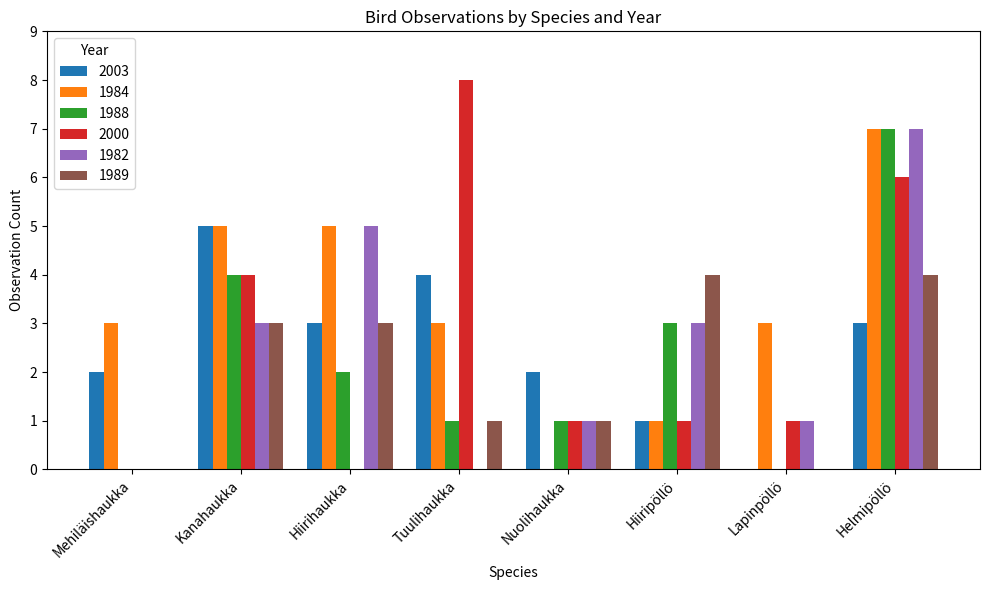

Are the bars grouped side by side (vs. stacked)?

Yes